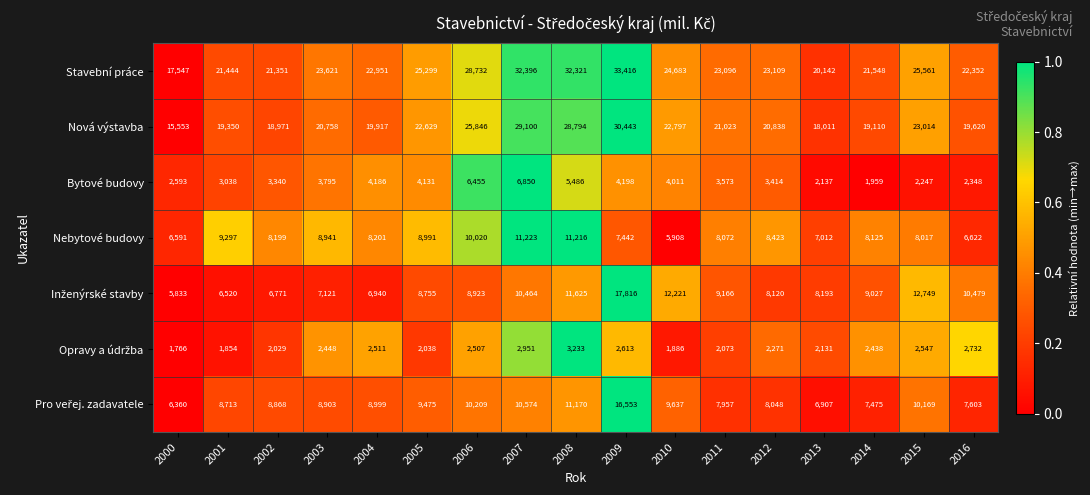

True or false: Nebytové budovy has a value of 13398 at 2012.

False